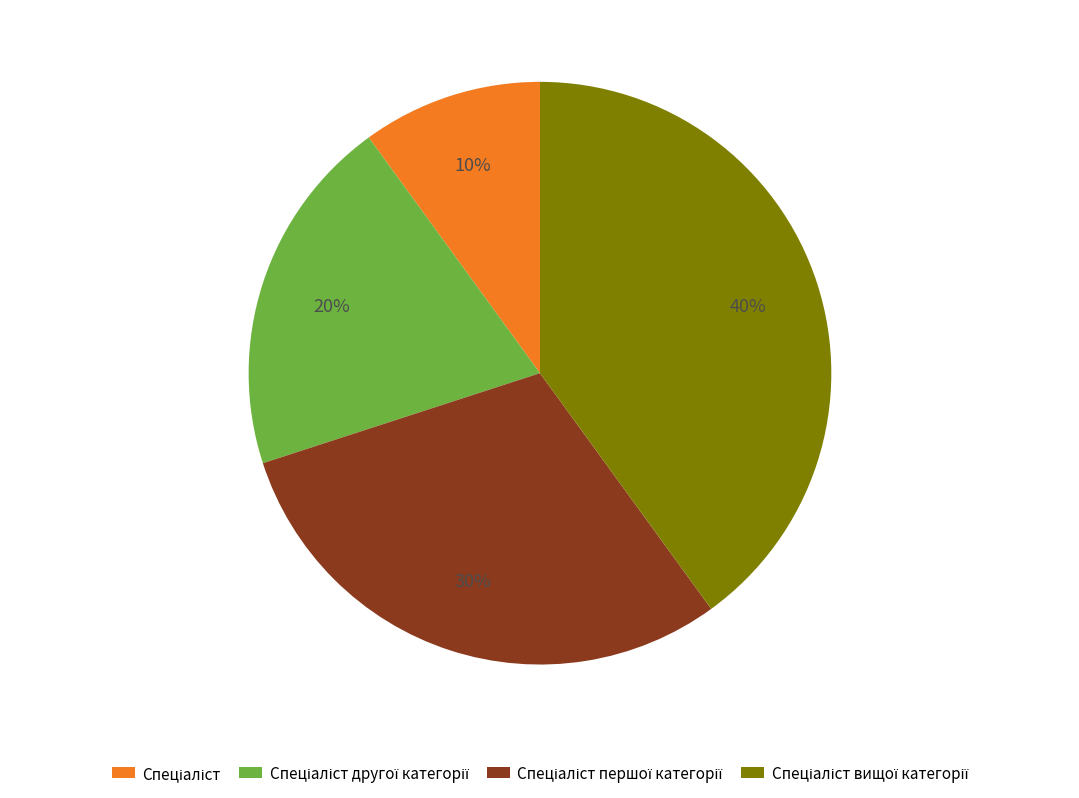

To the nearest percent, what is the average slice percentage?

25%